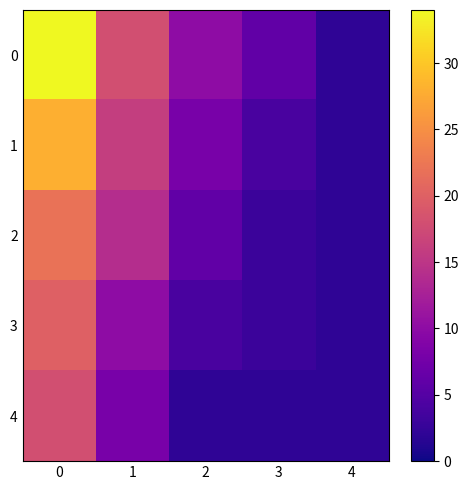

Which has a higher value, 1 or 3?

1